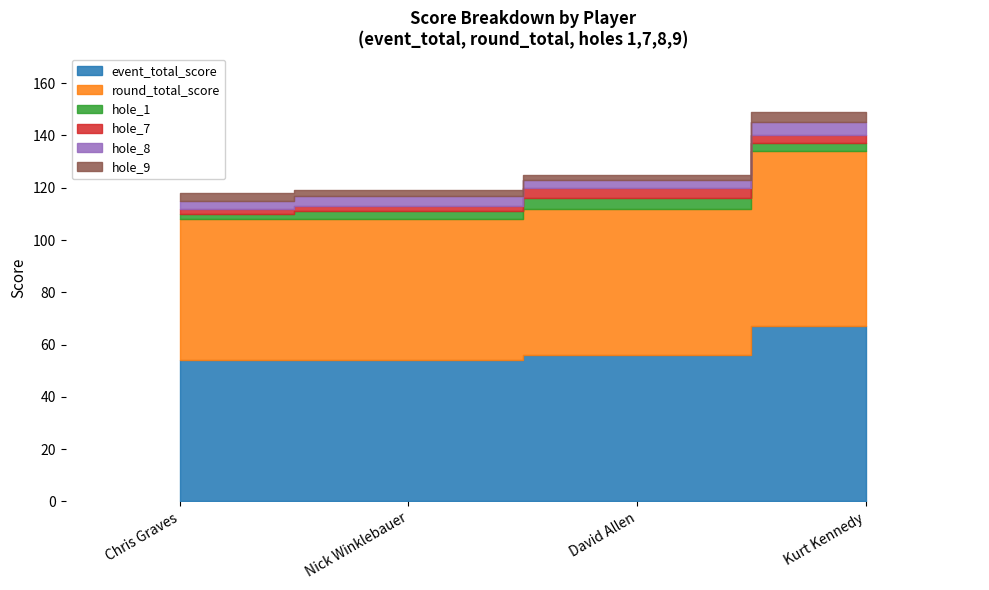

Reading right to left, extract all data points from this chart.

event_total_score: Kurt Kennedy=67	David Allen=56	Nick Winklebauer=54	Chris Graves=54
round_total_score: Kurt Kennedy=67	David Allen=56	Nick Winklebauer=54	Chris Graves=54
hole_1: Kurt Kennedy=3	David Allen=4	Nick Winklebauer=3	Chris Graves=2
hole_7: Kurt Kennedy=3	David Allen=4	Nick Winklebauer=2	Chris Graves=2
hole_8: Kurt Kennedy=5	David Allen=3	Nick Winklebauer=4	Chris Graves=3
hole_9: Kurt Kennedy=4	David Allen=2	Nick Winklebauer=2	Chris Graves=3